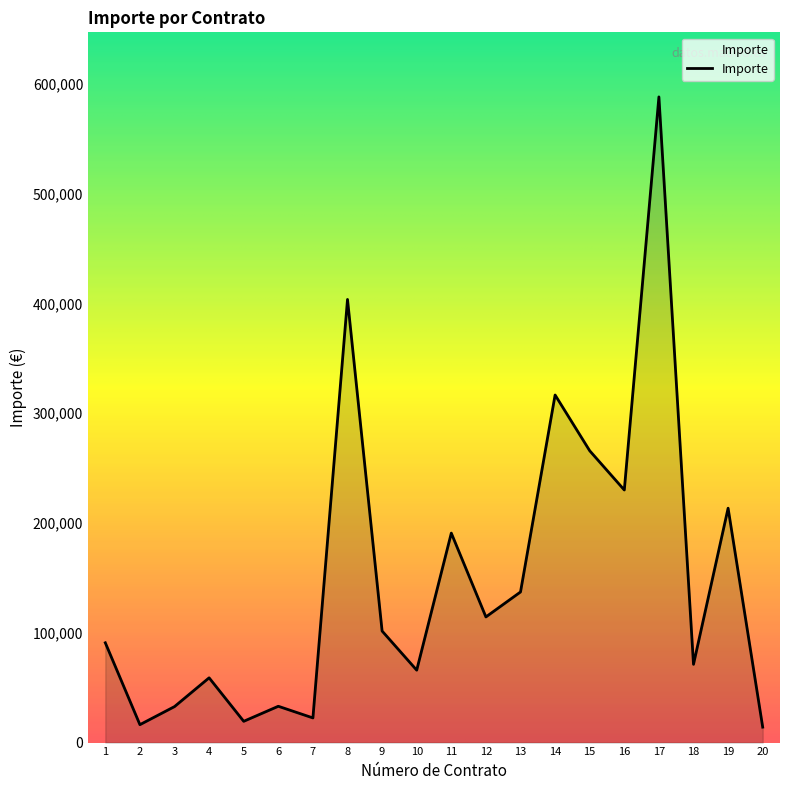

Which category has the highest value across all series?

17